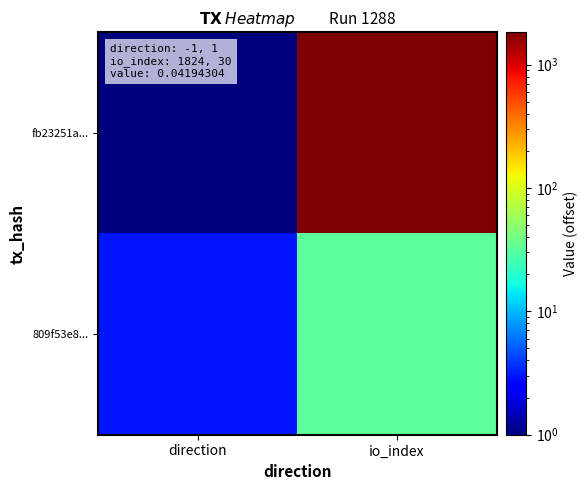

Which series has the largest range (max minus min)?

fb23251a...